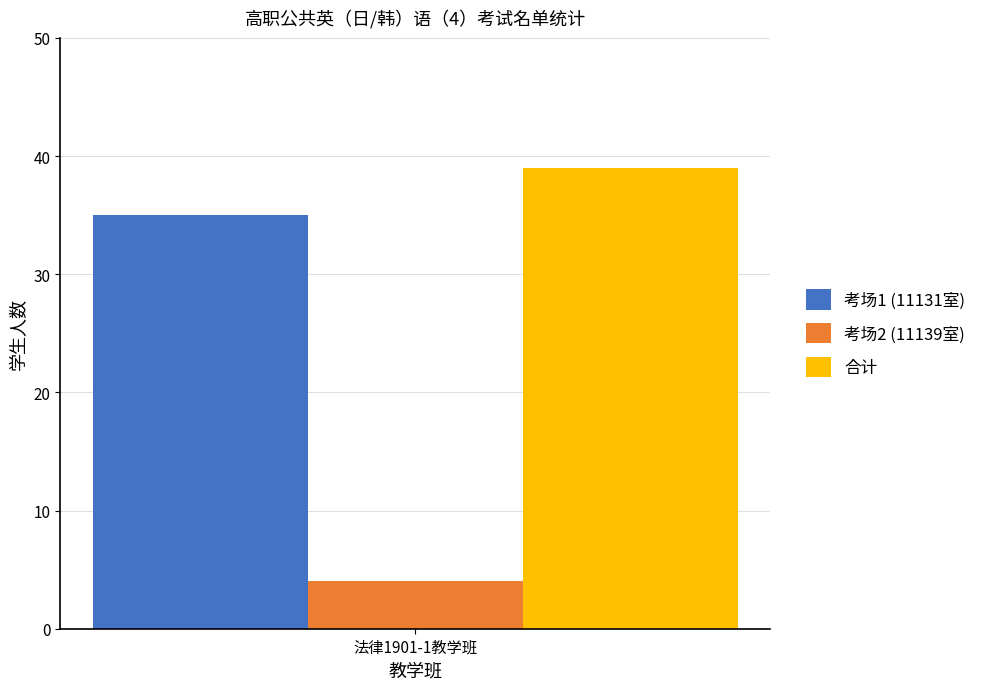

How many groups of bars are there?

1